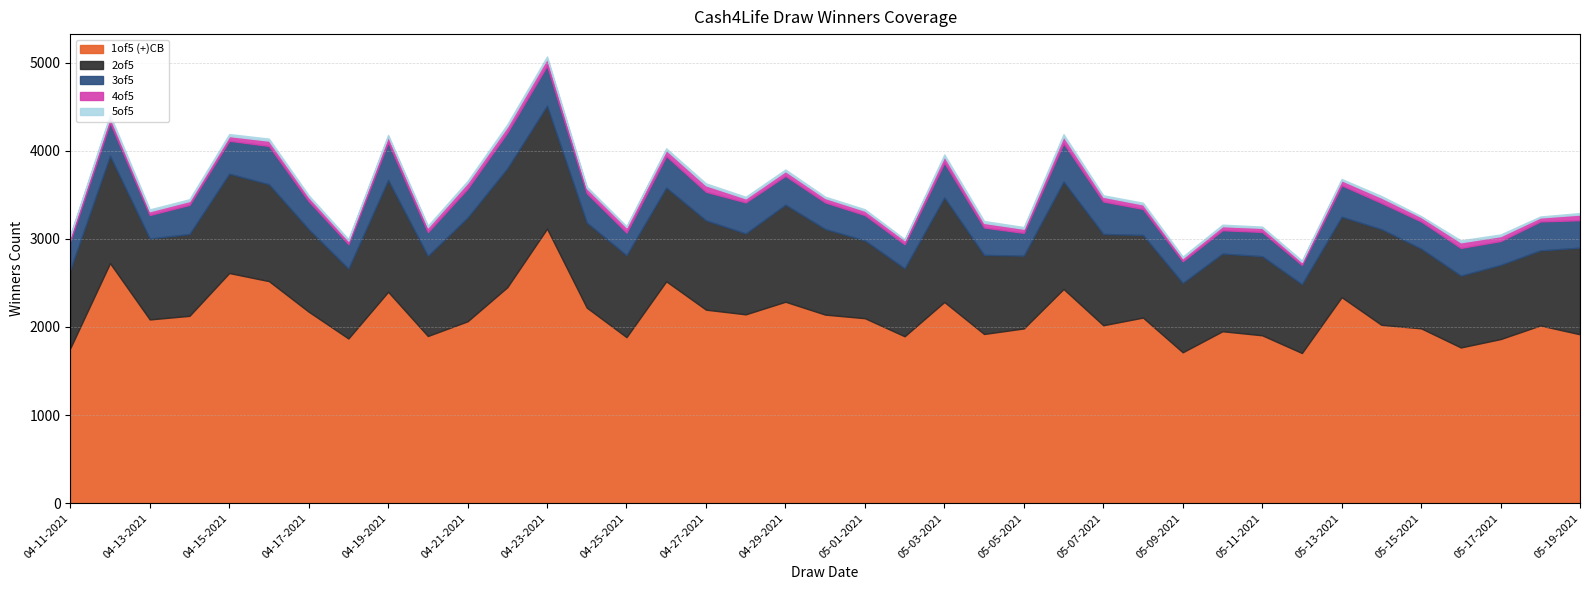

At 04-18-2021, list the series in order from smallest to largest.

5of5, 4of5, 3of5, 2of5, 1of5 (+)CB